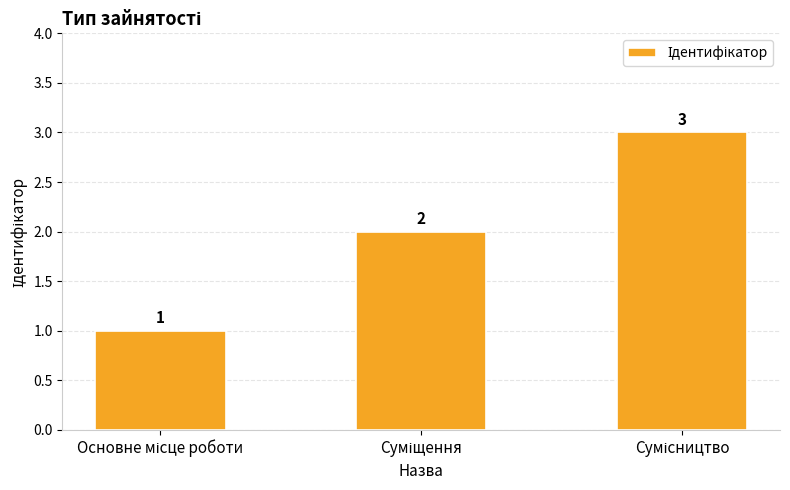

How many values are between 1 and 3?

3